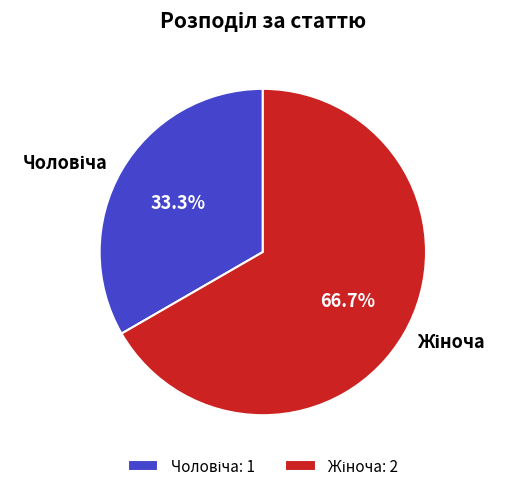

Is there any slice that represents more than half of the pie?

Yes